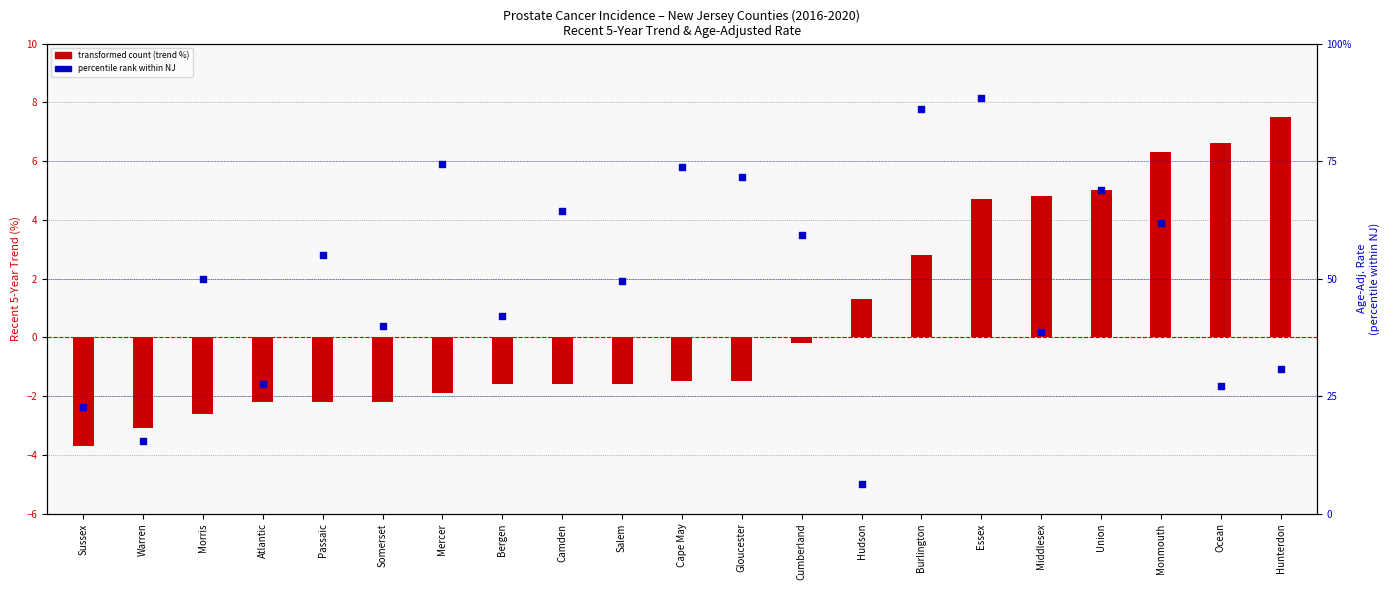

At which category is the sum across all series the highest?

Essex